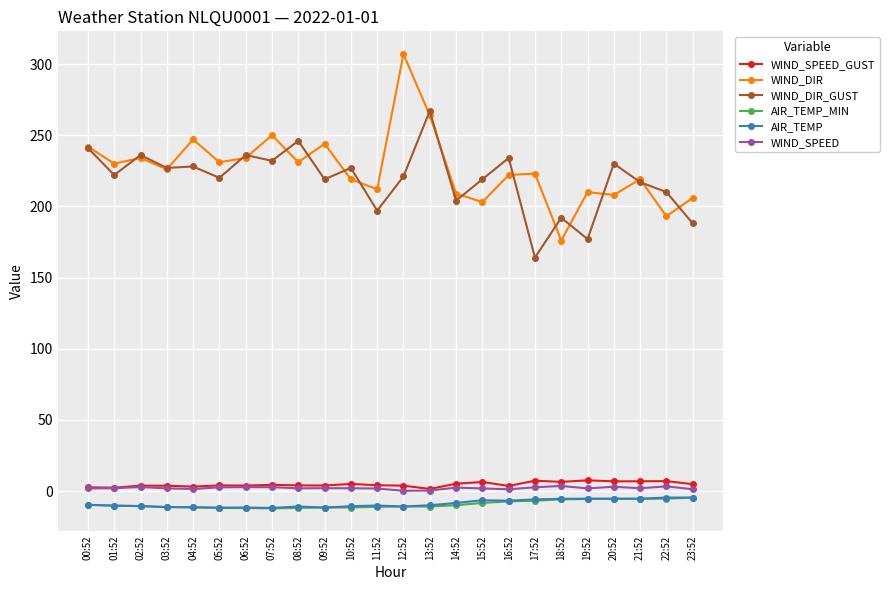

True or false: AIR_TEMP has more than 0 points higher than both neighbors.

True